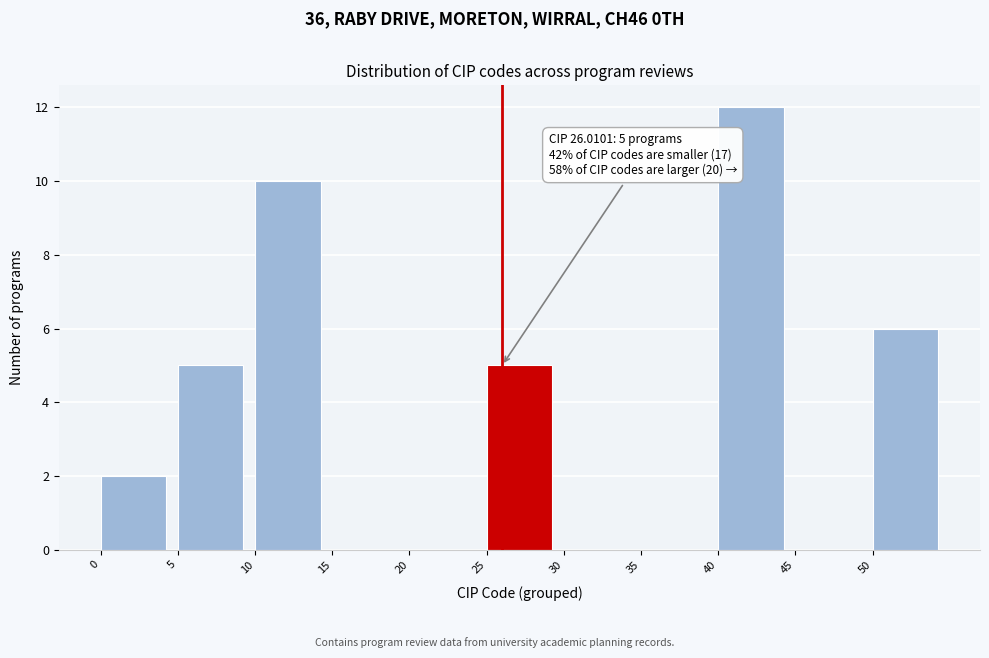

Which range on the x-axis has the tallest bar?

40 to 45